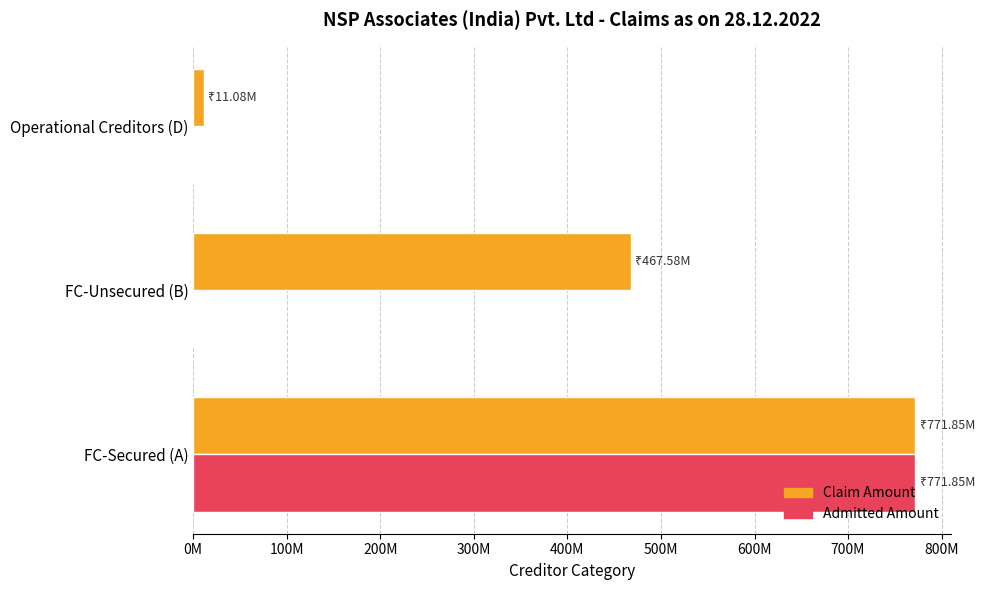

What is the maximum value for Admitted Amount?

771845976.3